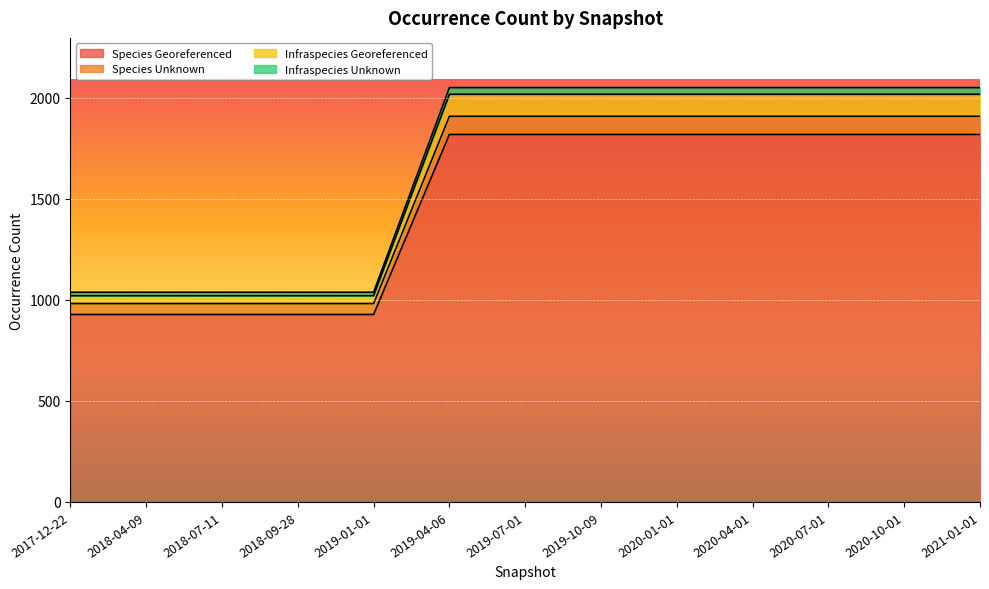

True or false: Infraspecies_Unknown has more than 0 points higher than both neighbors.

False